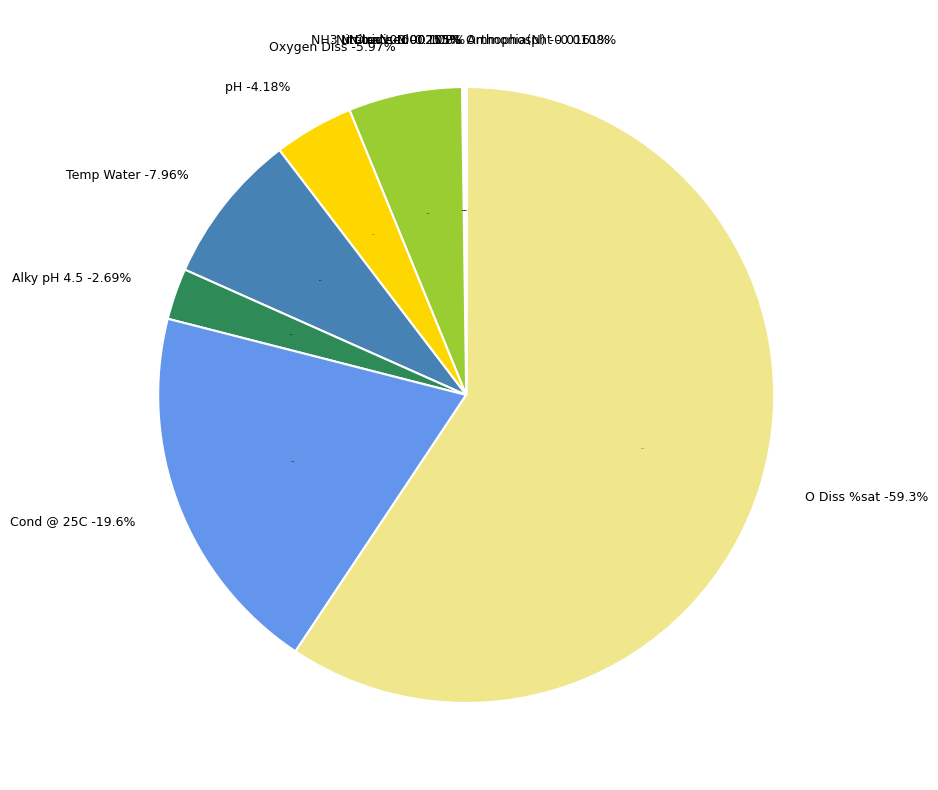

What portion of the pie excludes Temp Water?

92.0%